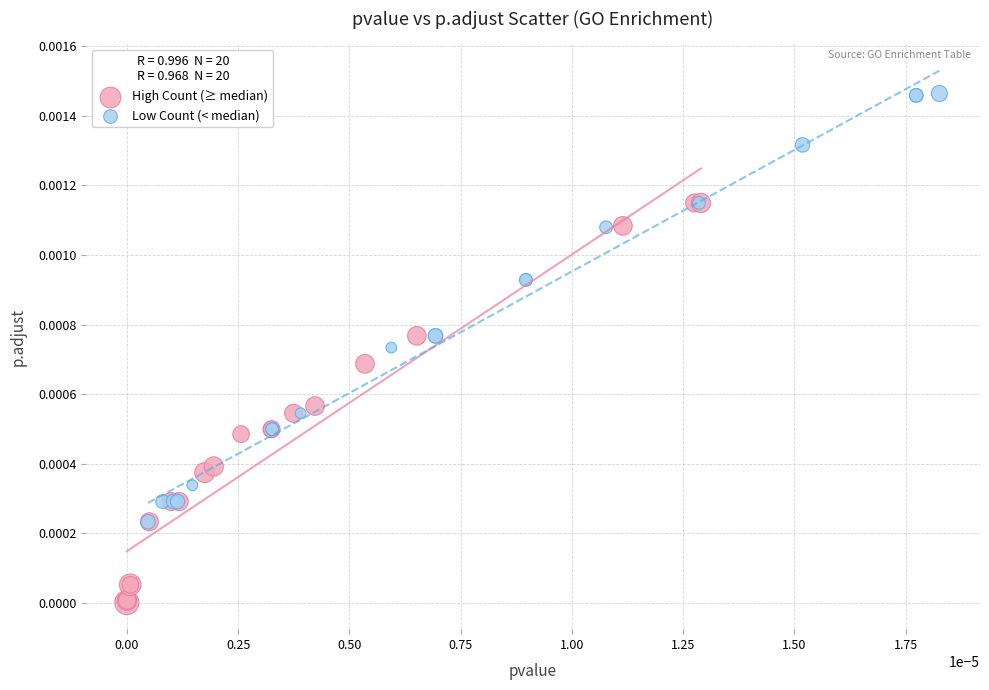

Which series reaches the minimum Y coordinate?

High Count (≥ median)